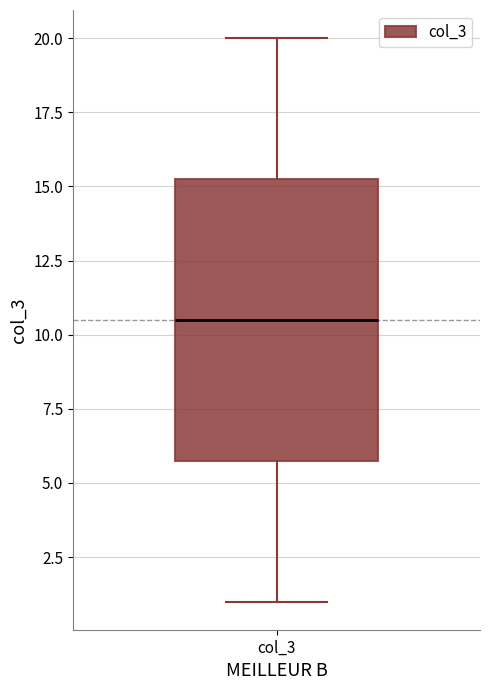

Transcribe this box plot: give where the median line is, the range the box spans, and where the two whiskers end, as read against the y-axis. The values are not printed on the chart, so give them approximately, as read against the axis.

median 10.5, box 6.0 to 15.5, whiskers 1.0 to 20.0